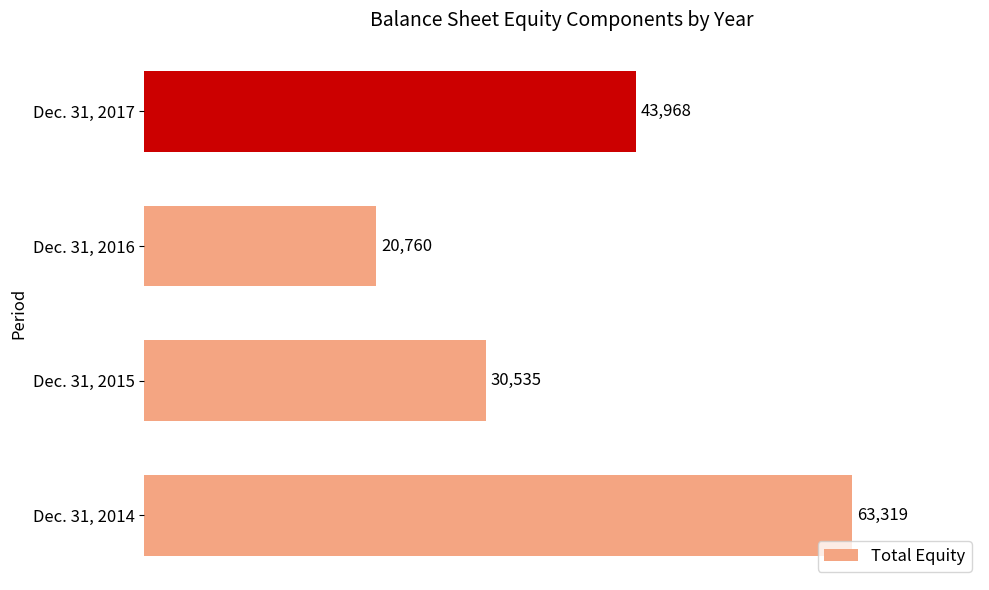

How many data points does each series have?

4